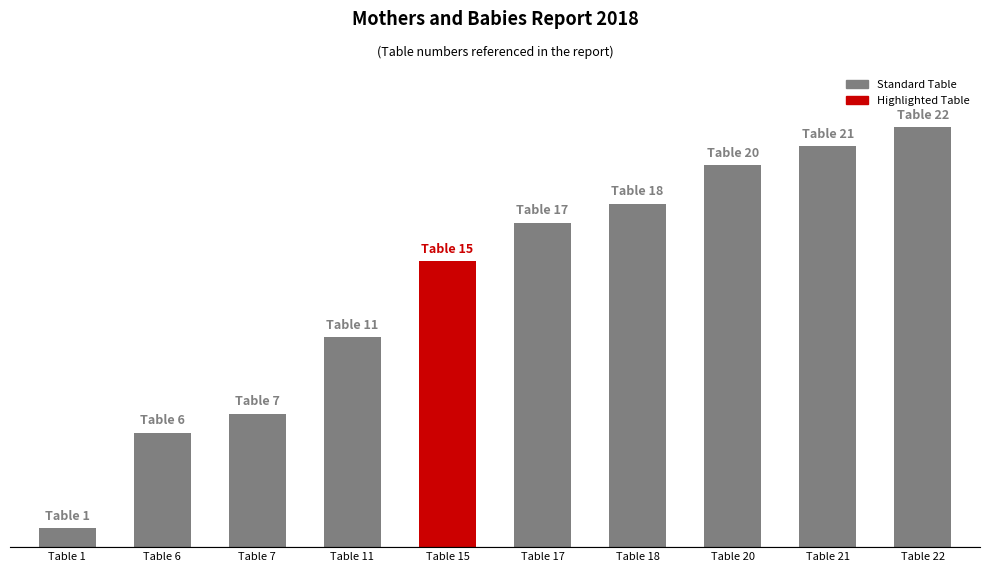

The value at Table 1 is 1. True or false?

False